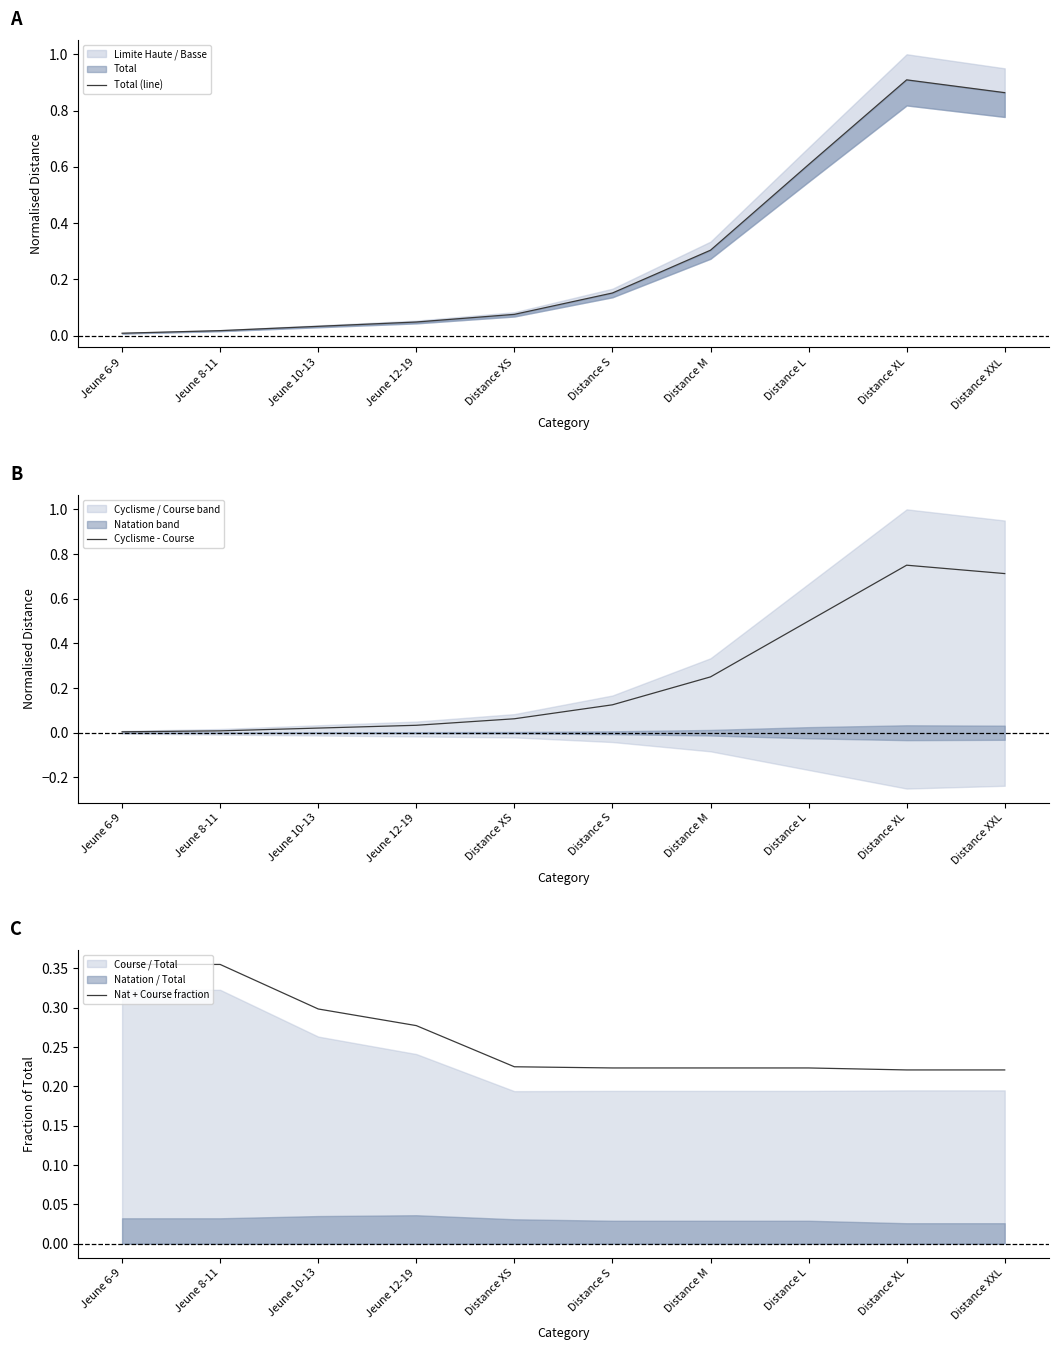

Which series has the largest range (max minus min)?

Total (line)